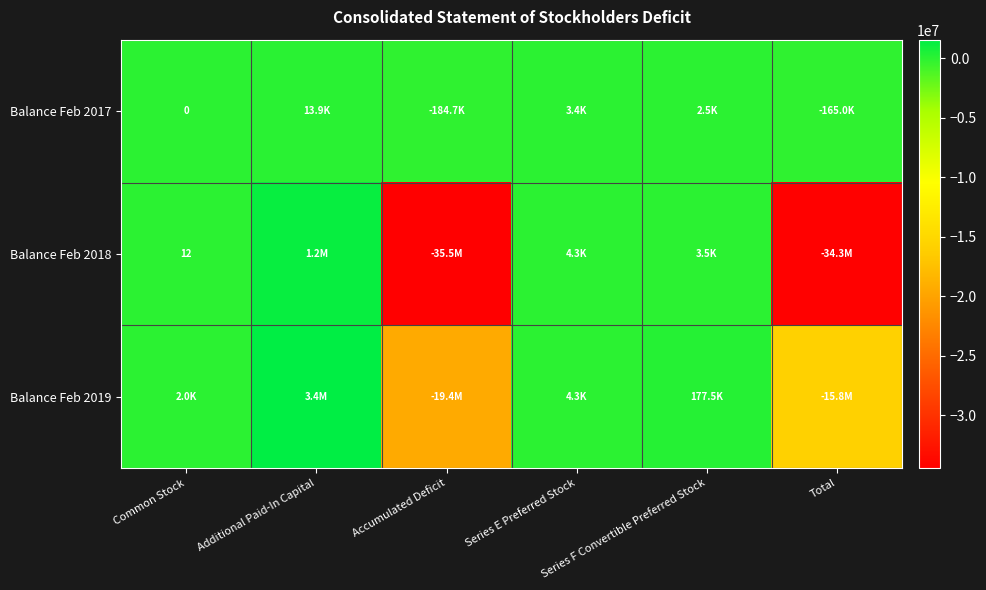

At which category is the sum across all series the highest?

Additional Paid-In Capital